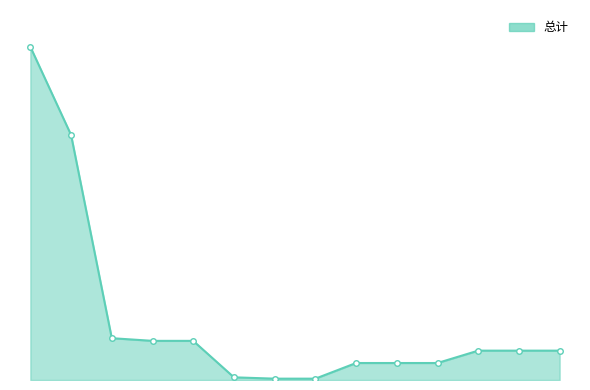

Reading left to right, list all the values displayed in this chart.

合计=315.2	文化旅游体育与传媒支出=231.8	社会保障和就业支出=39.6	行政事业单位养老支出=37.0	机关事业单位基本养老保险缴费支出=37.0	财政对其他社会保险基金的补助=2.5	财政对失业保险基金的补助=1.3	财政对工伤保险基金的补助=1.3	卫生健康支出=16.1	行政事业单位医疗=16.1	事业单位医疗=16.1	住房保障支出=27.8	住房改革支出=27.8	住房公积金=27.8